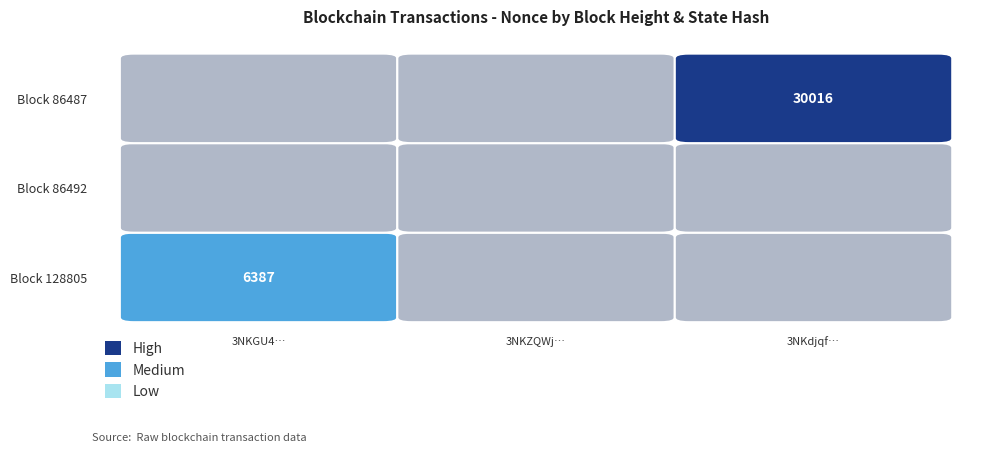

What is the highest value of the 86487 series?

30016